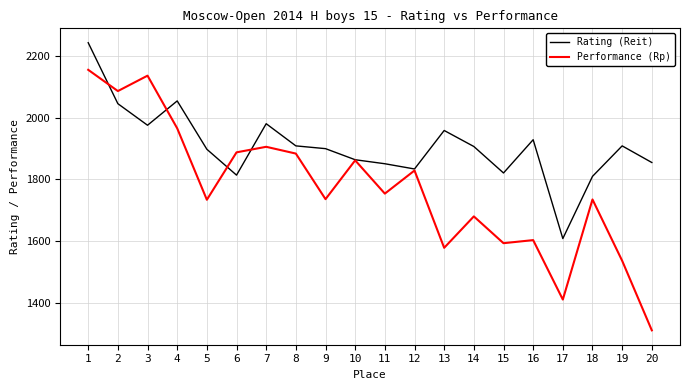

Which category has the highest value across all series?

1